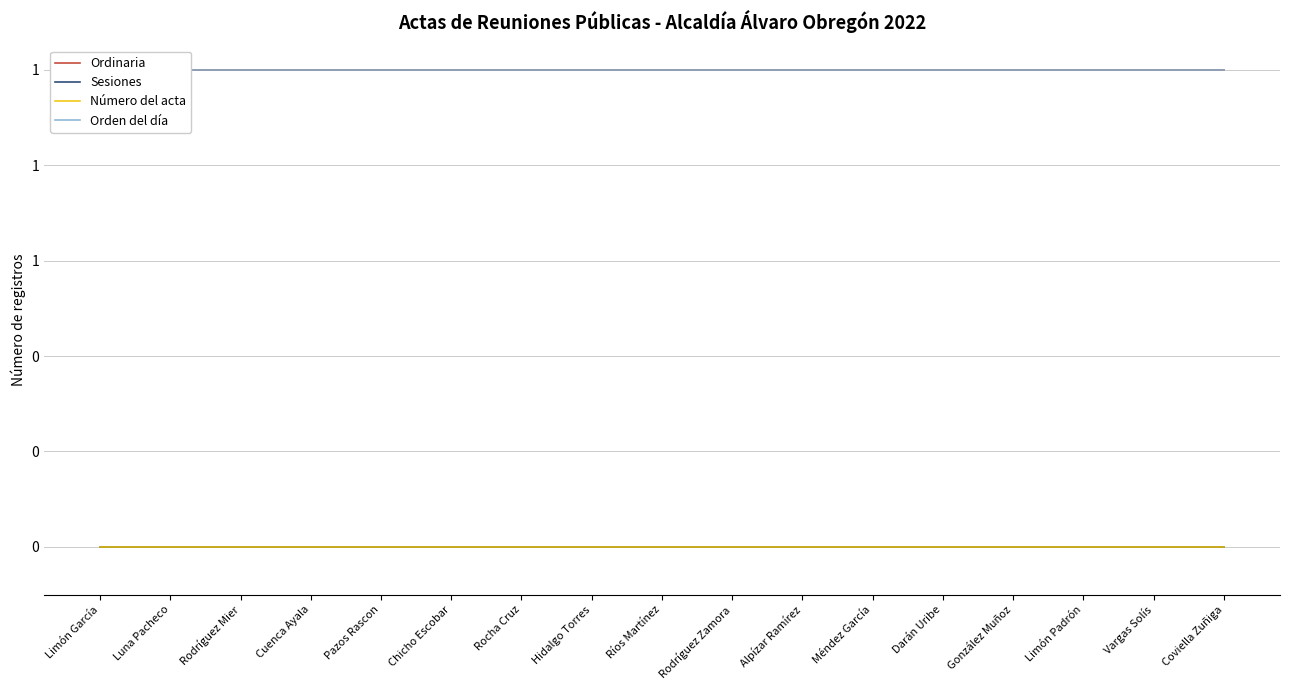

Which series has the largest total across all categories?

Ordinaria